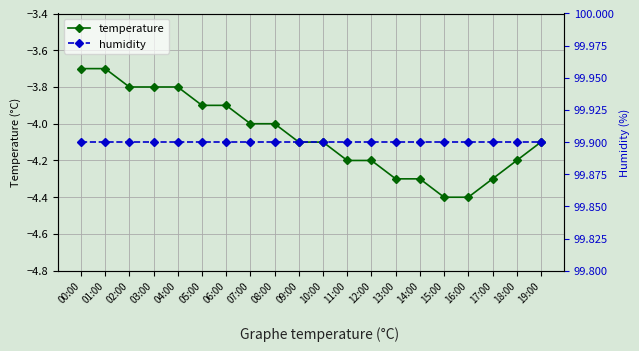

True or false: humidity has more than 0 interior local peaks.

False